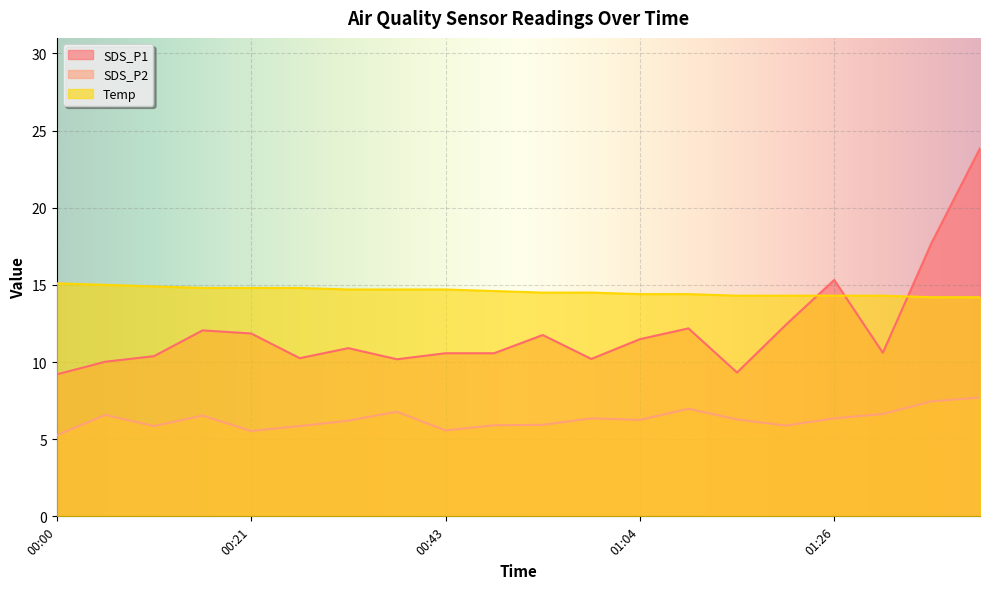

What are all the series names shown in the legend?

SDS_P1, SDS_P2, Temp